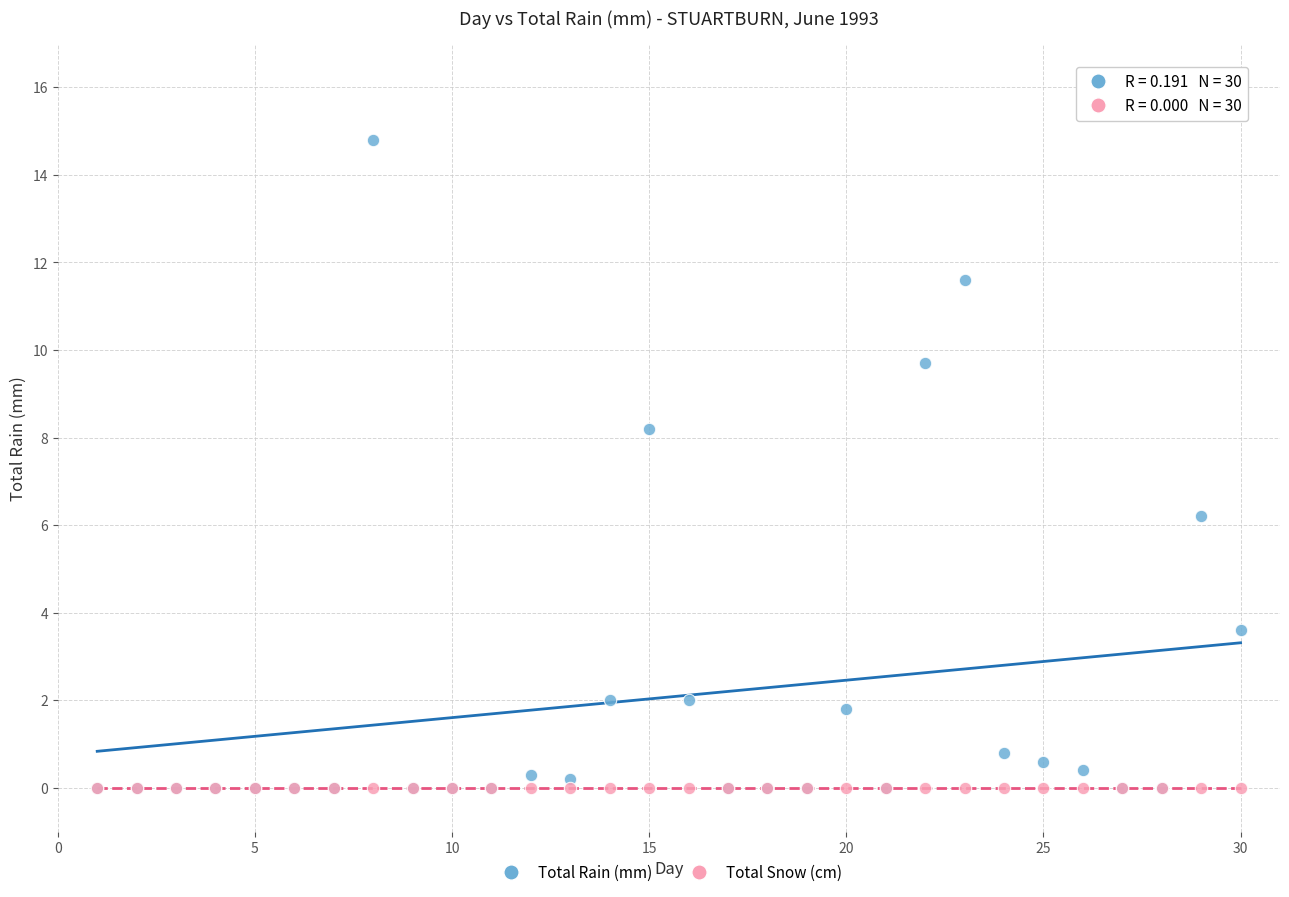

Across all series, what Y value is closest to 7?

6.2